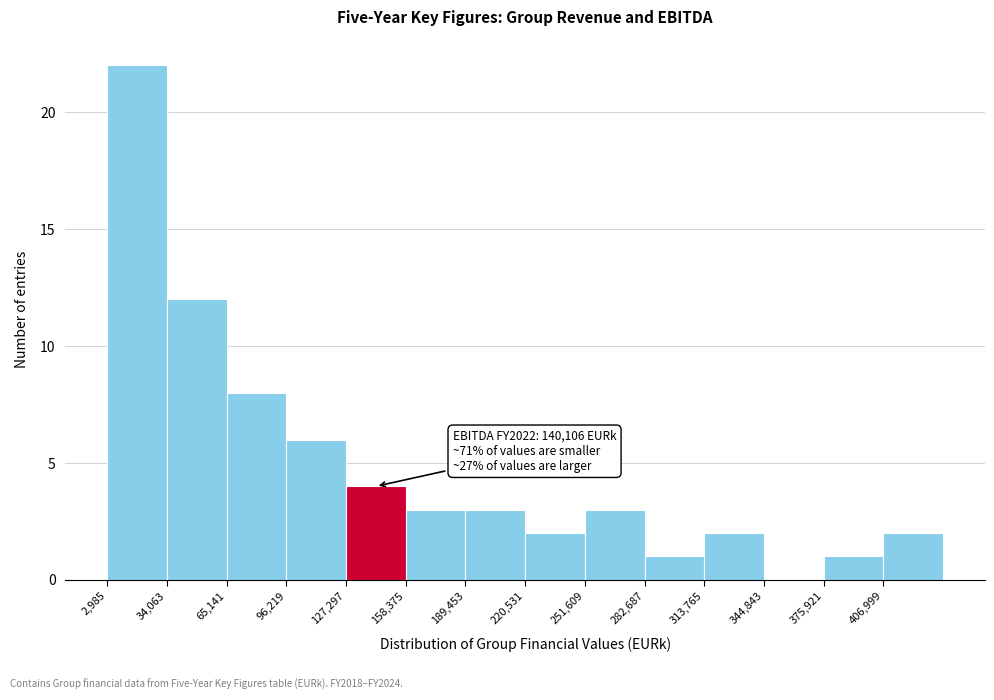

Over which range of the x-axis is the bar tallest?

5000 to 35000